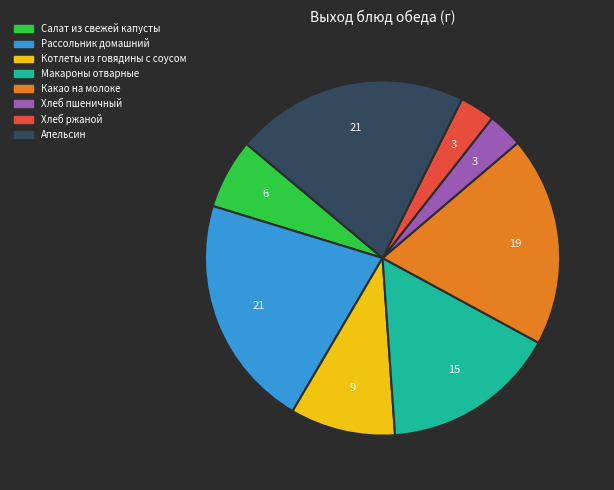

Does Хлеб ржаной account for over 50% of the chart?

No